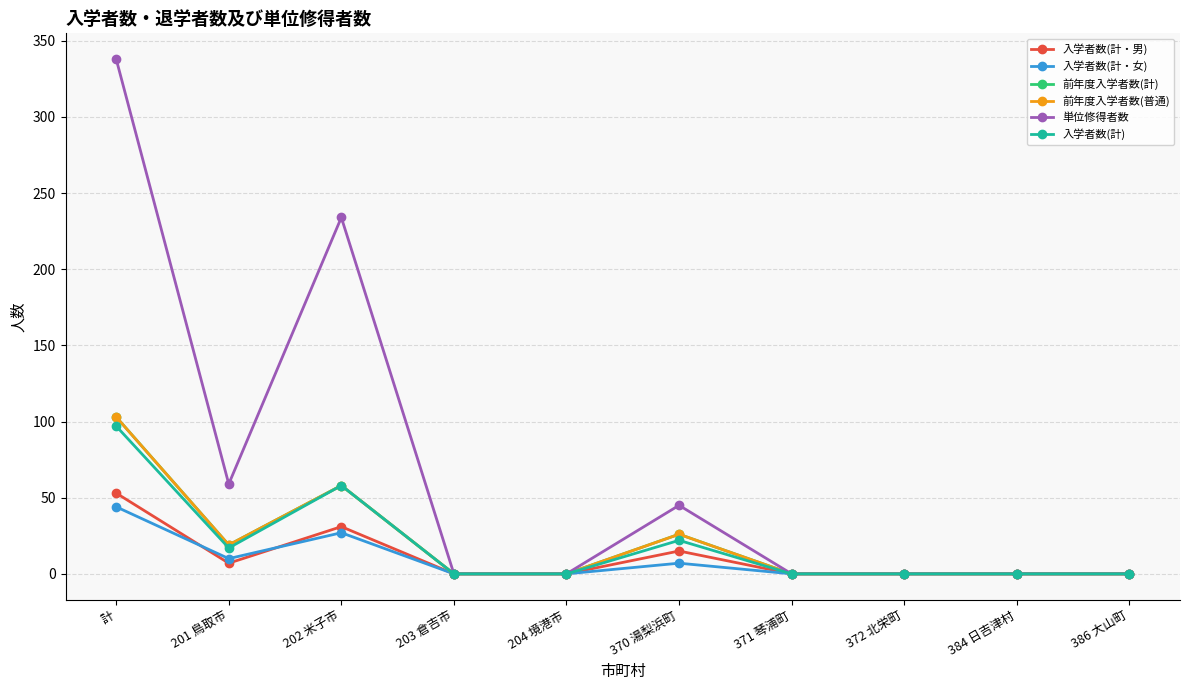

Is this an area chart (filled region under the line)?

No